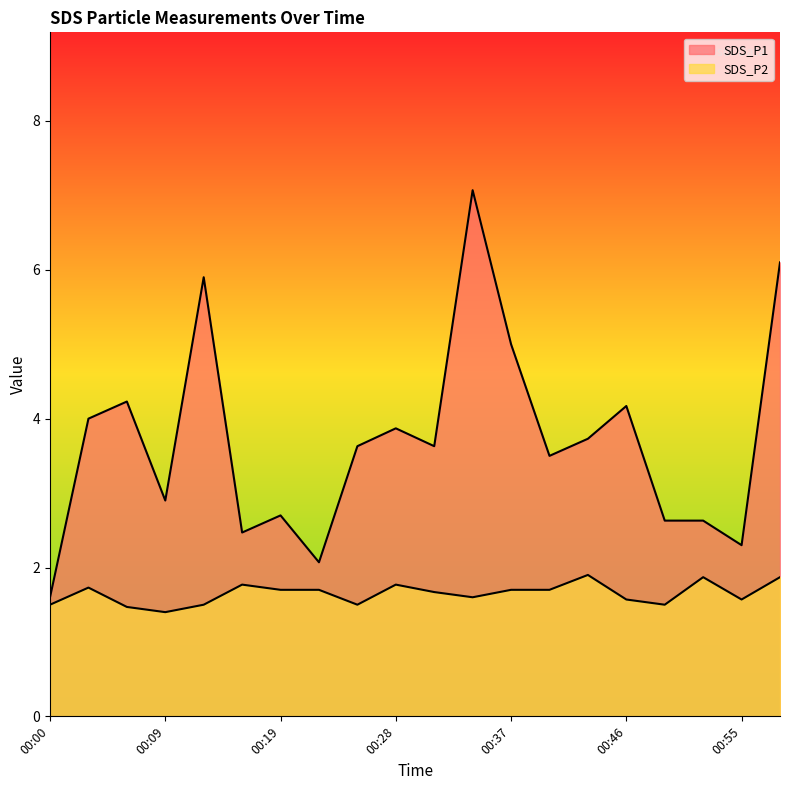

What is the total value across all series at 00:16?

4.2